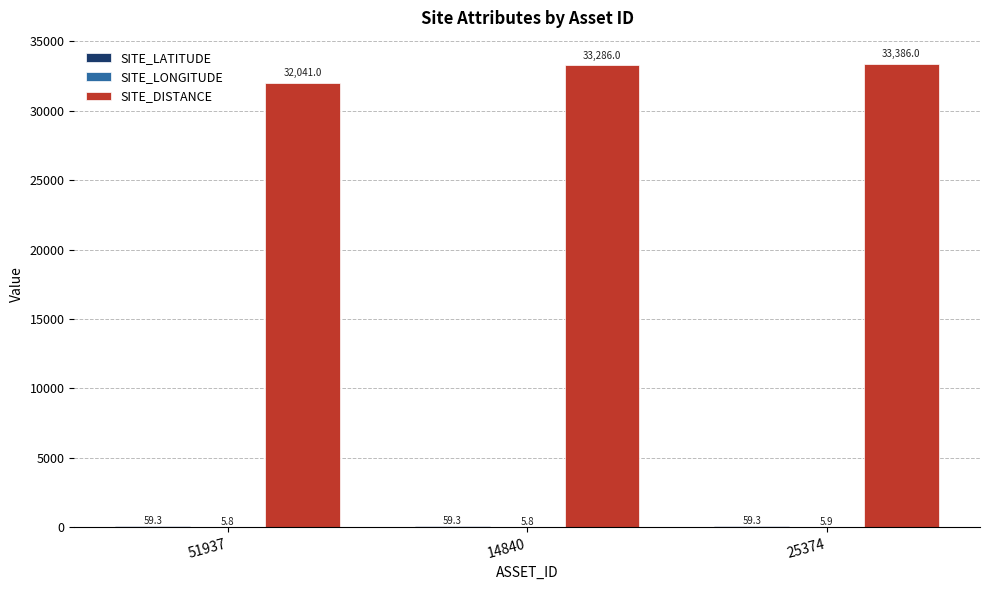

The value of SITE_DISTANCE at 51937 is 32041.0. True or false?

True